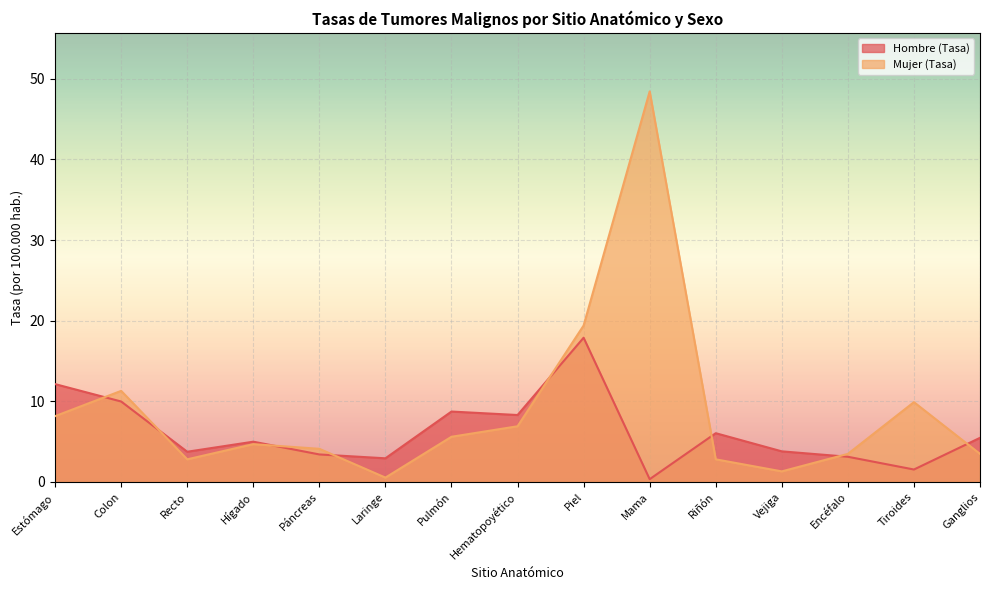

List the labels in order of Mujer (Tasa) value, largest first.

Mama, Piel, Colon, Tiroides, Estómago, Hematopoyético, Pulmón, Hígado, Páncreas, Encéfalo, Ganglios, Recto, Riñón, Vejiga, Laringe